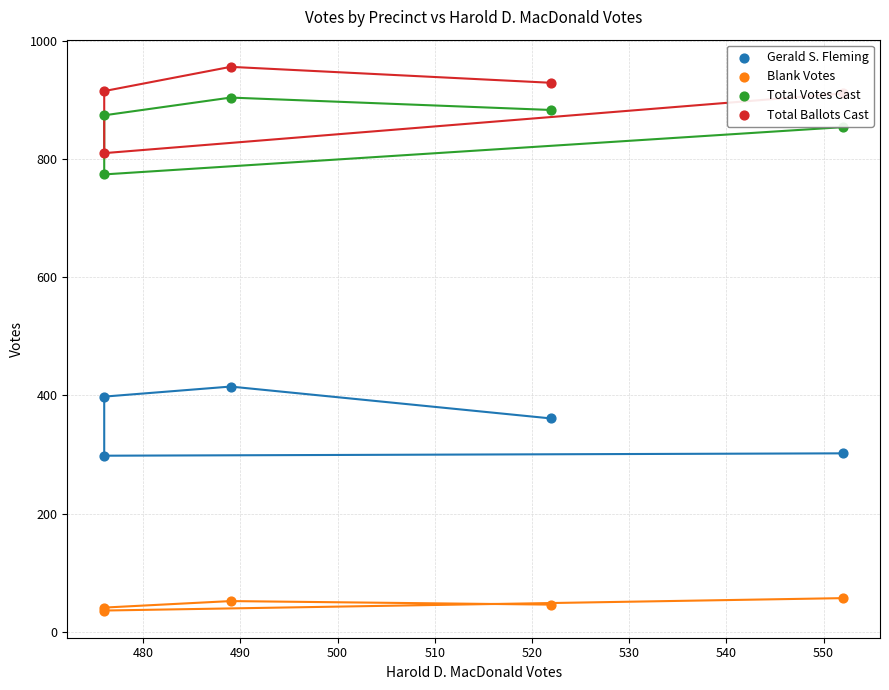

Which series contains the highest Y value?

Total Ballots Cast